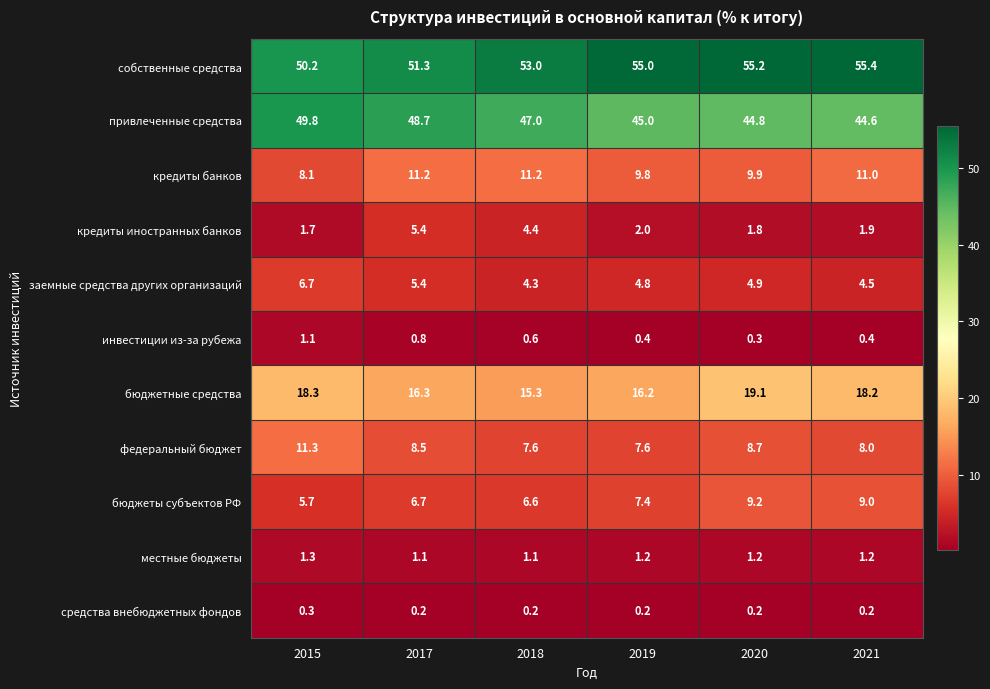

At how many categories does at least one series exceed 34?

6